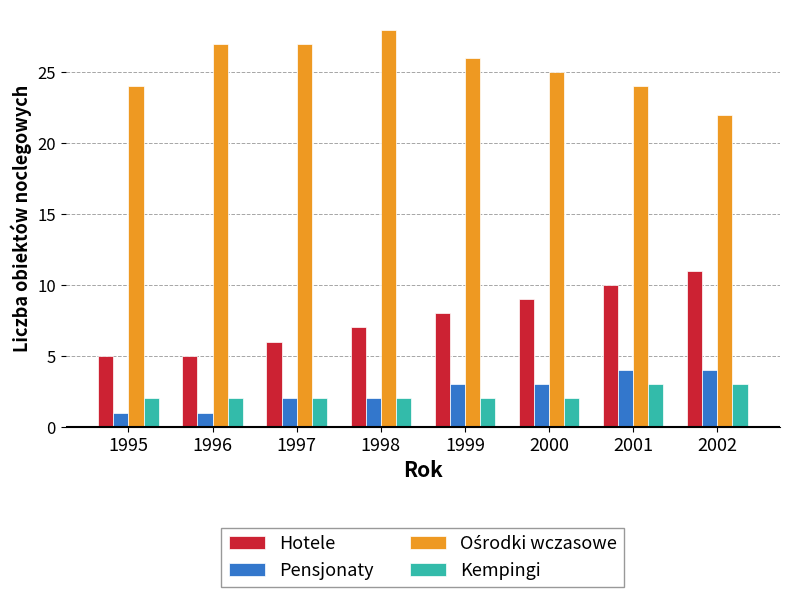

How many bars are there in each group?

4